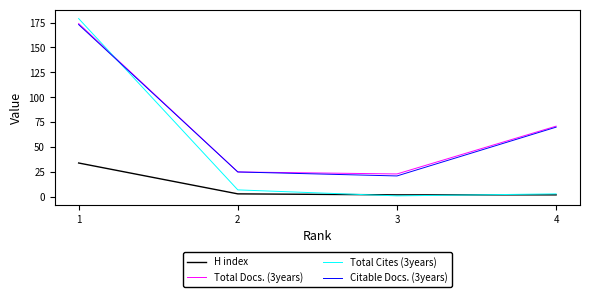

What is the total value across all series at 4?

146